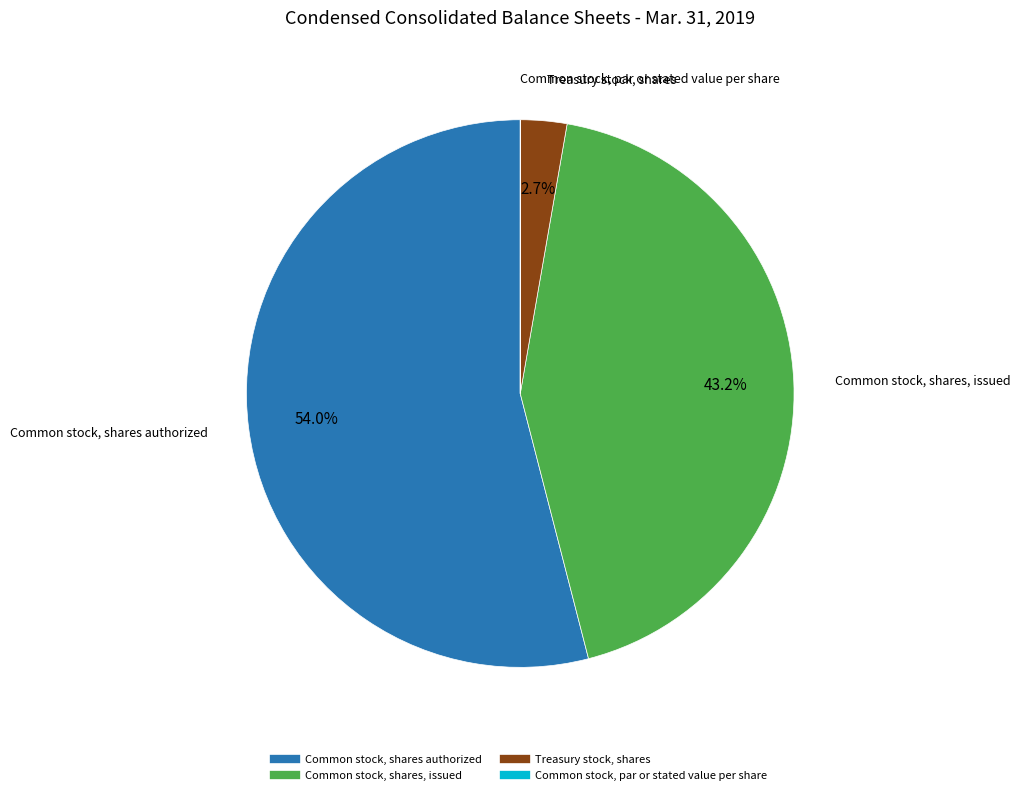

What percentage is the Treasury stock, shares slice, to the nearest percent?

3%